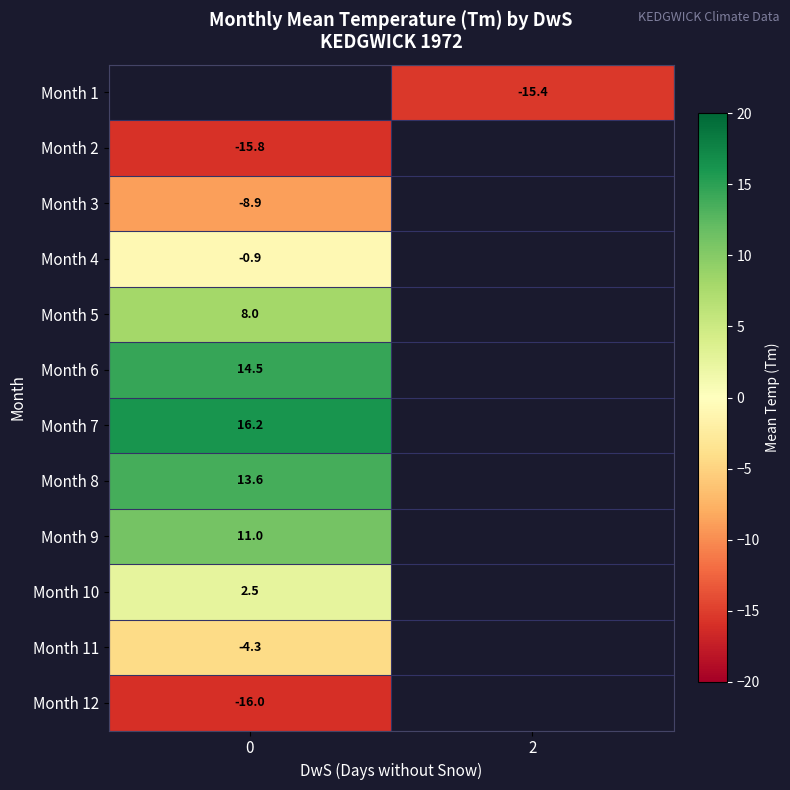

How many categories are shown in the chart?

2